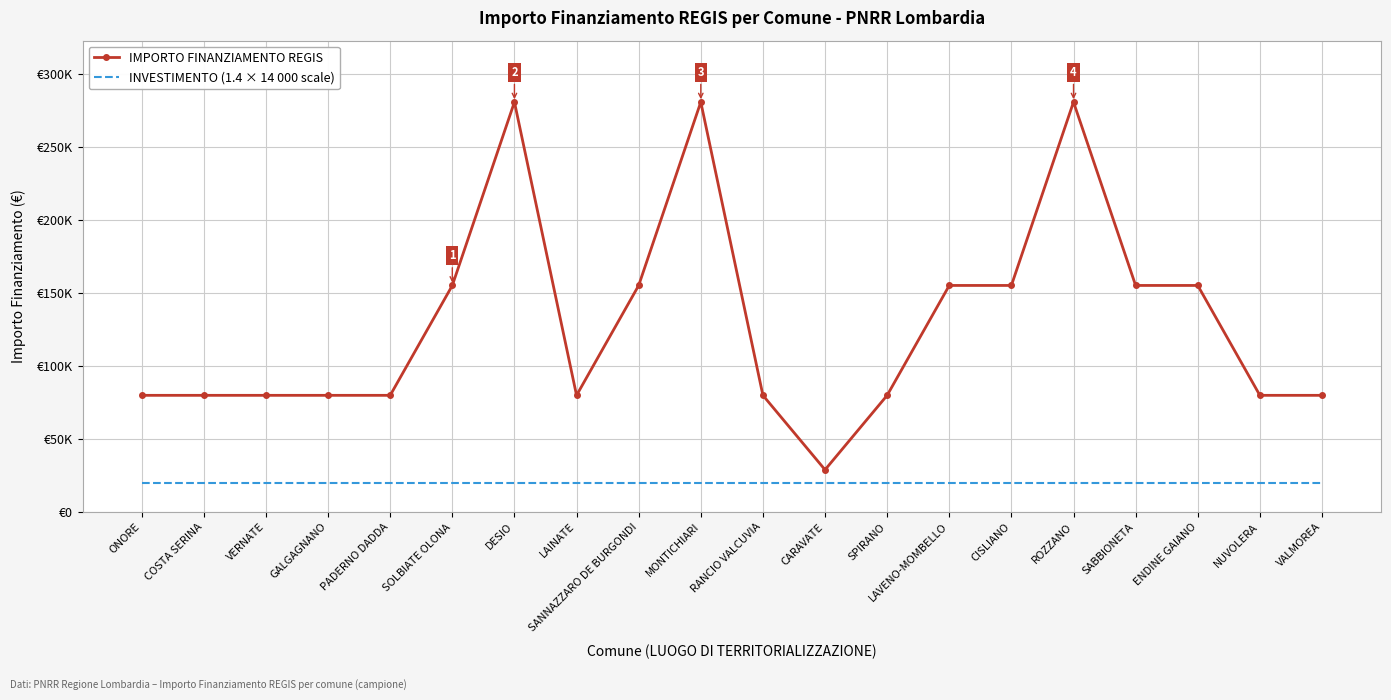

What is the average value of the INVESTIMENTO (1.4 × 14 000 scale) series?

19600